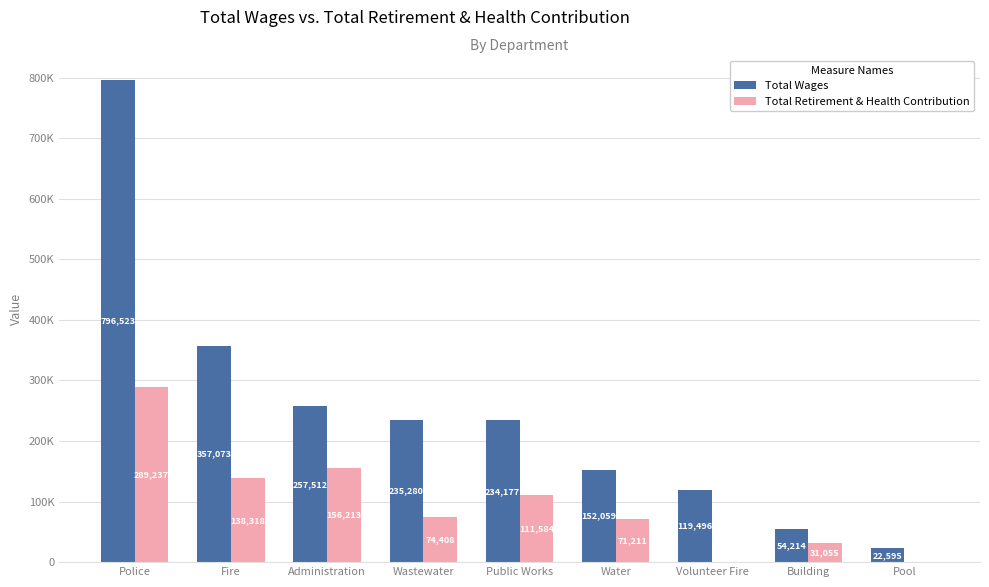

What are all the series names shown in the legend?

Total Wages, Total Retirement & Health Contribution